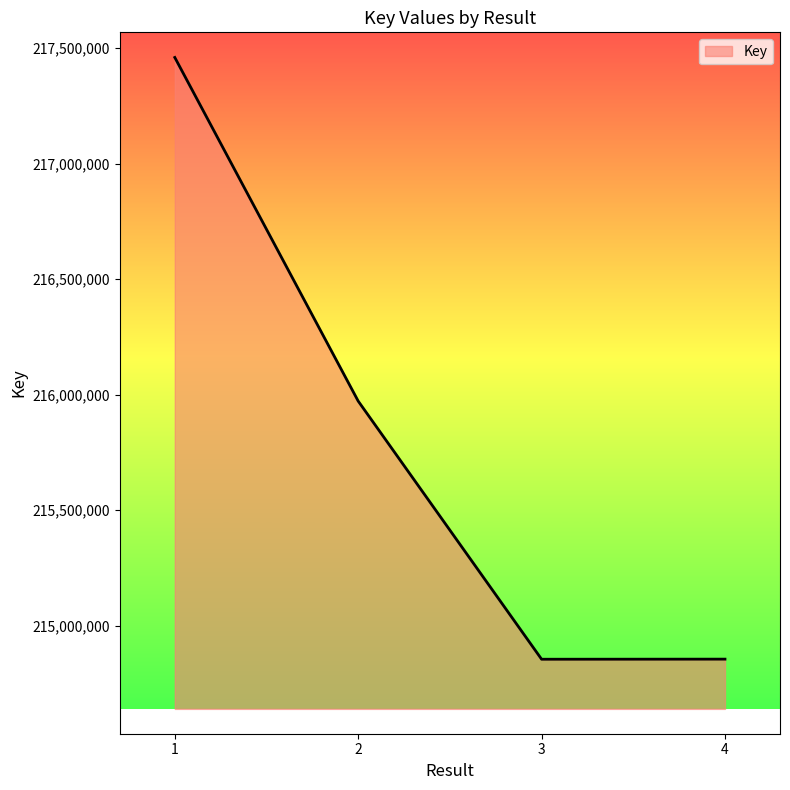

Which category has the highest value across all series?

1